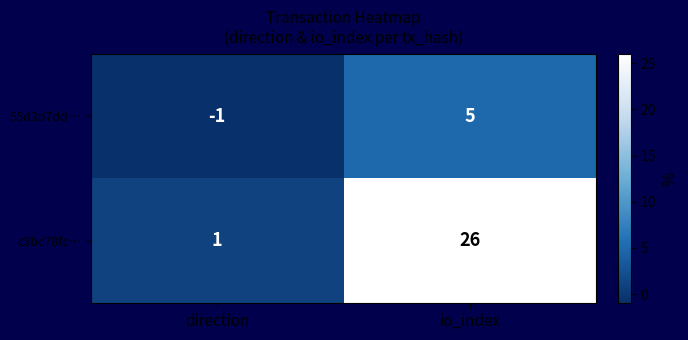

List the series in order of their peak value, highest first.

c3bc78fc…, 55d3b7dd…